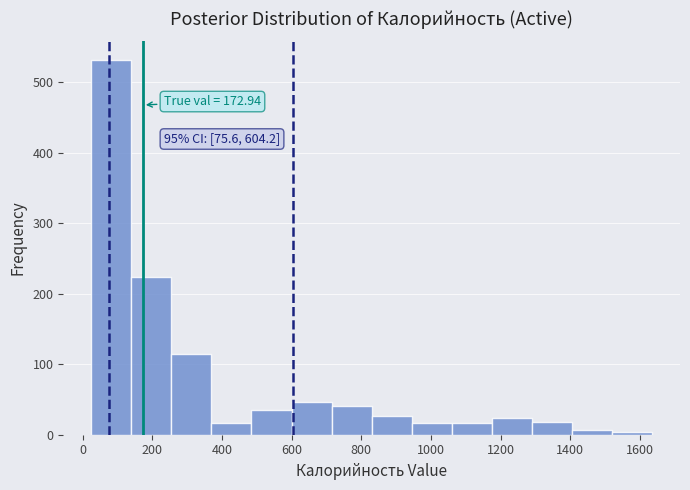

Which range on the x-axis has the tallest bar?

20 to 140